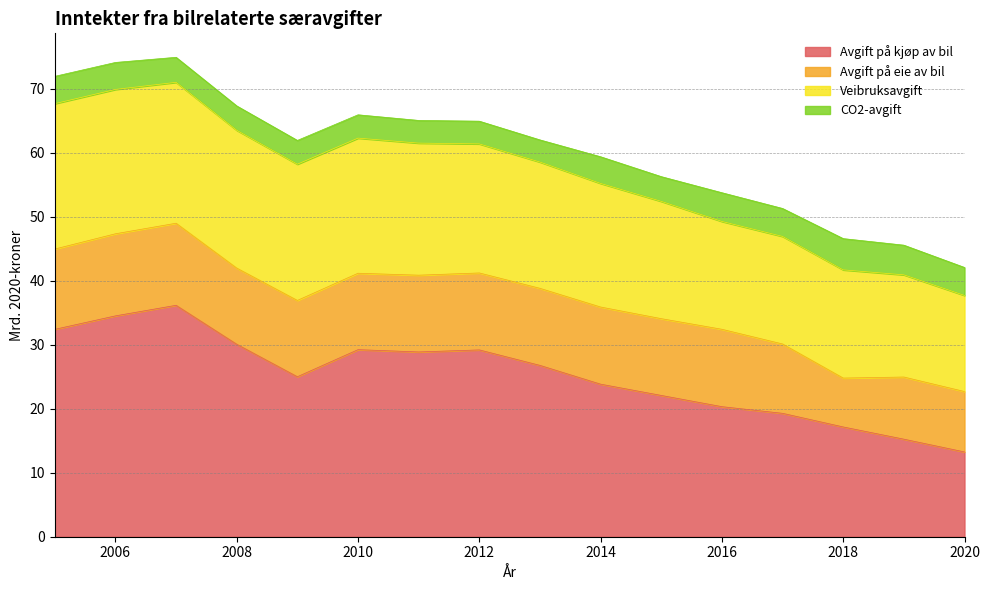

Reading left to right, extract all data points from this chart.

Avgift på kjøp av bil: 32.4	34.5	36.2	30.1	25.0	29.2	28.9	29.2	26.8	23.8	22.1	20.3	19.3	17.2	15.2	13.2
Avgift på eie av bil: 12.5	12.8	12.8	11.9	11.9	11.9	12.0	12.0	12.0	12.1	12.0	12.1	10.8	7.6	9.7	9.4
Veibruksavgift: 22.7	22.6	22.0	21.5	21.3	21.1	20.6	20.2	19.7	19.3	18.3	16.9	16.8	16.9	16.0	15.0
CO2-avgift: 4.3	4.2	3.9	3.8	3.7	3.6	3.5	3.5	3.5	4.2	3.9	4.5	4.4	4.9	4.6	4.4